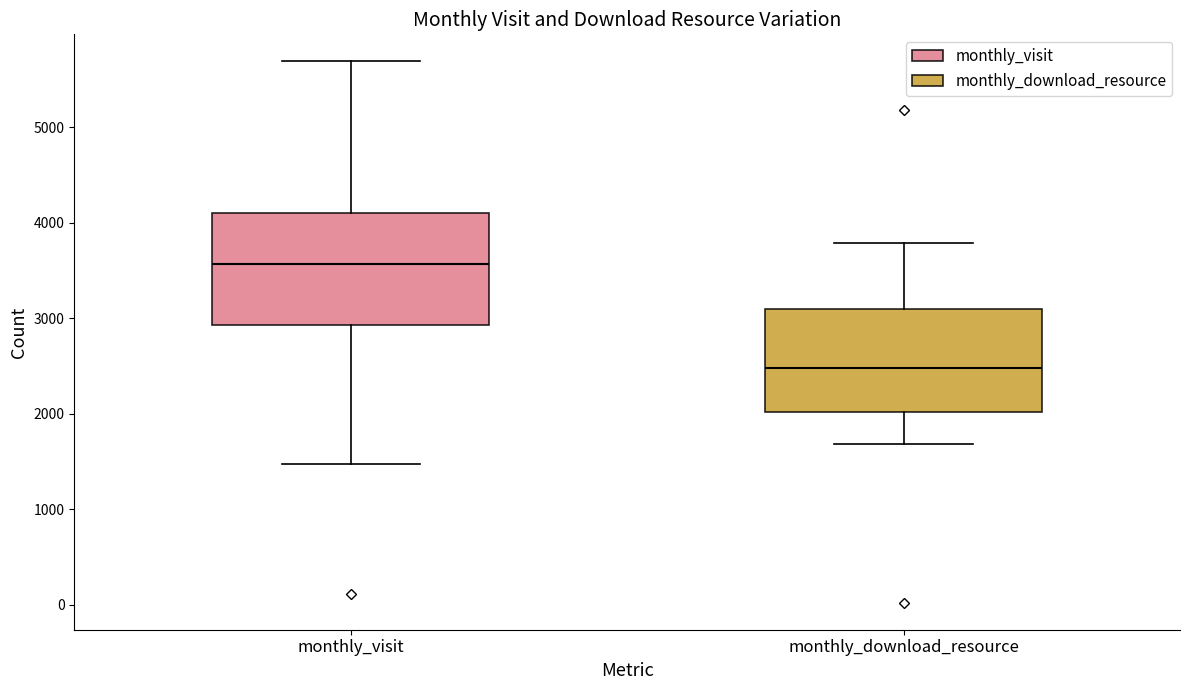

Where does the lower whisker of the box for monthly_visit end on the y-axis? The values are not printed on the chart, so give them approximately, as read against the axis.

1500